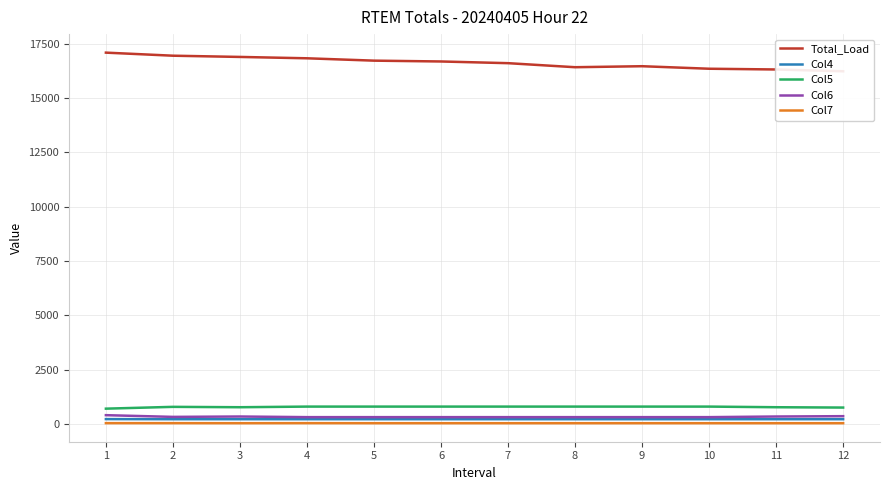

Count the Col4 values in the range 225 to 226.

11